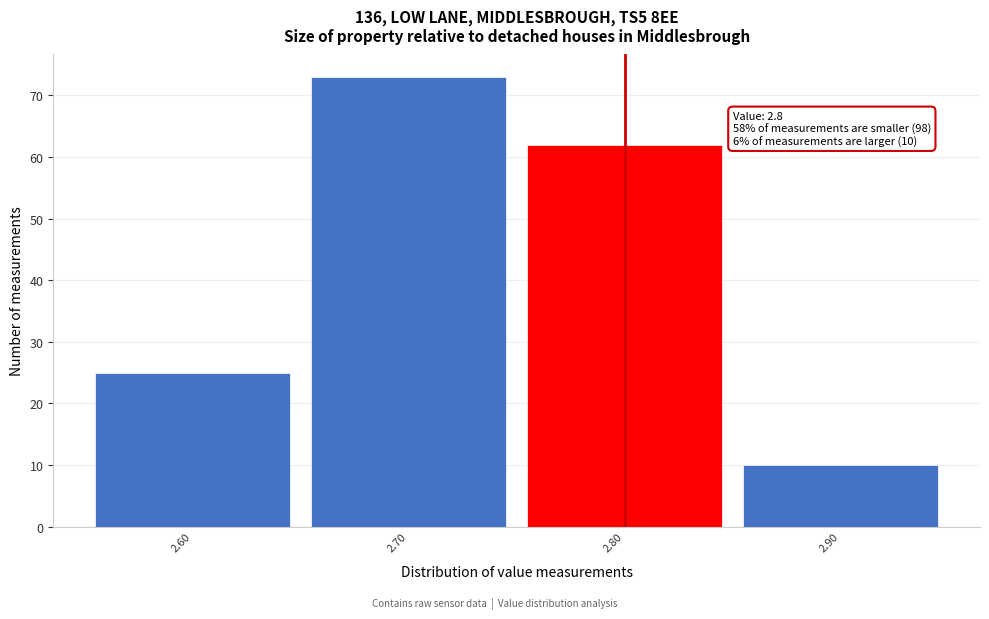

Over which range of the x-axis is the bar tallest?

2.65 to 2.75